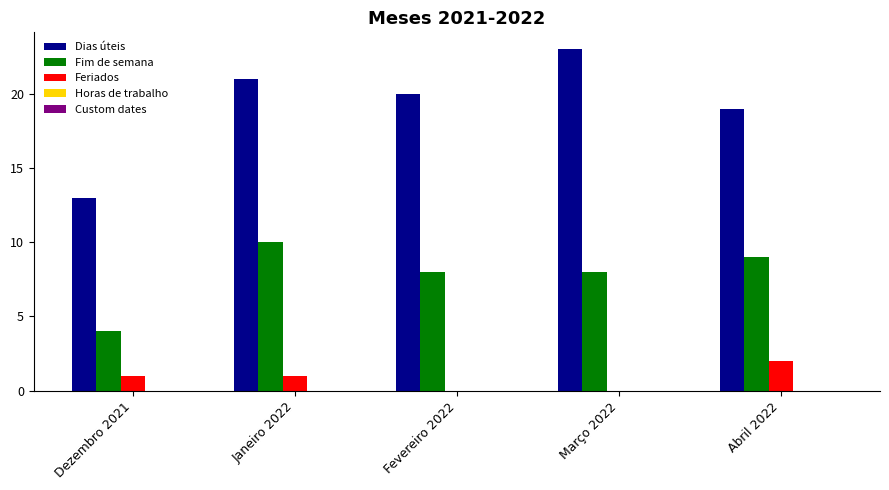

What is the greatest value displayed?

23